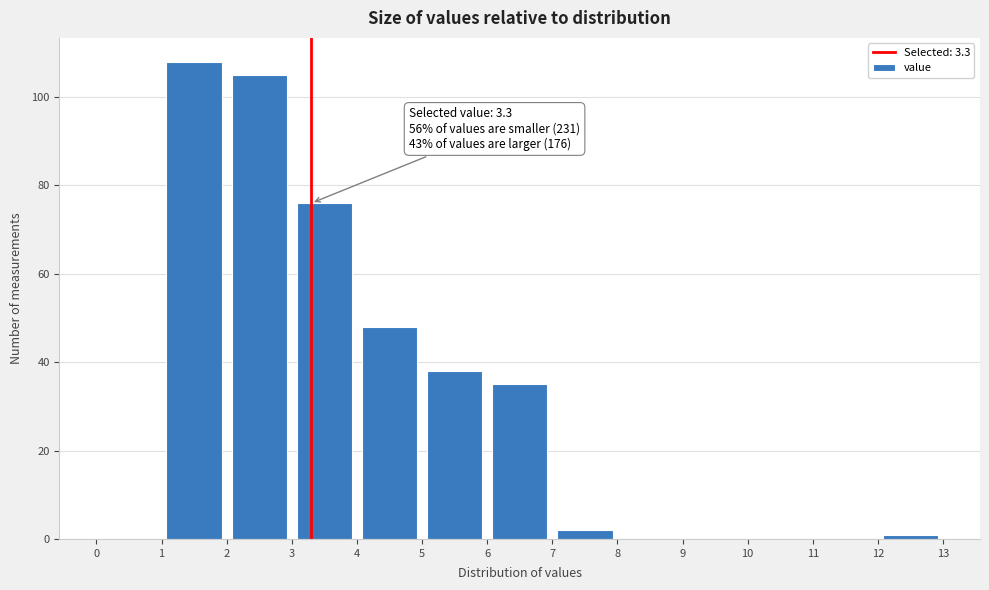

Over which range of the x-axis is the bar tallest?

1 to 2